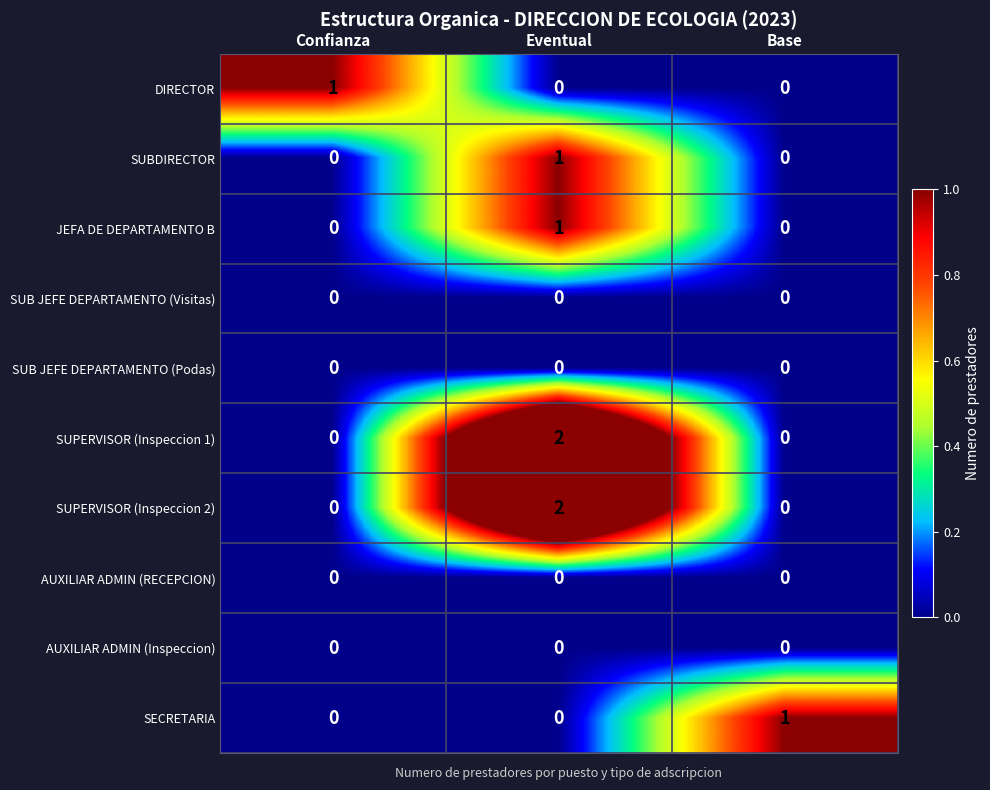

True or false: SECRETARIA has a value of 1 at Confianza.

False